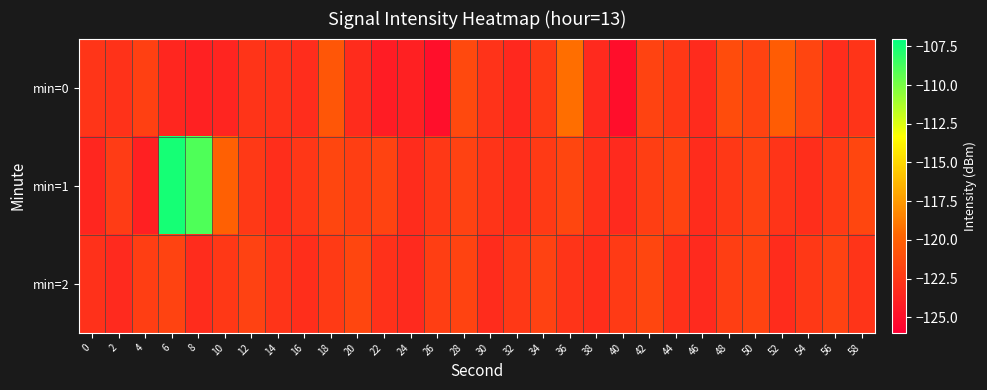

Which series has the largest total across all categories?

min=1